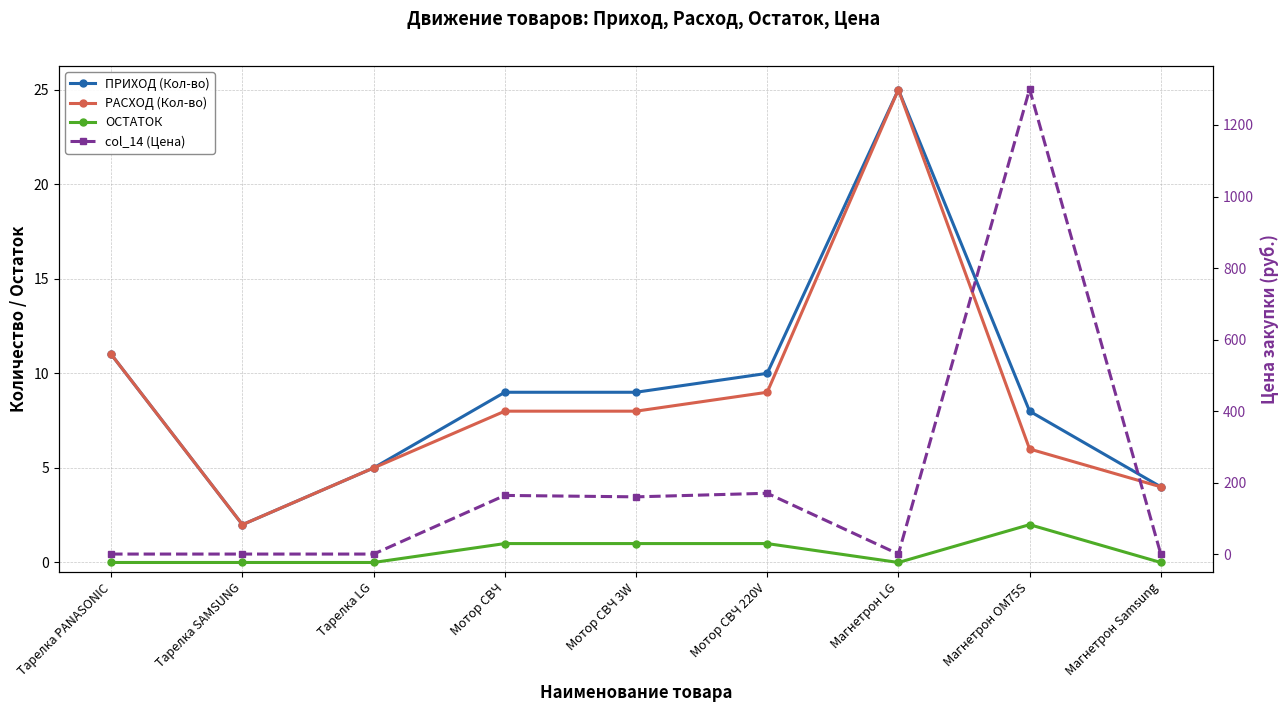

Which category has the lowest value across all series?

Тарелка PANASONIC